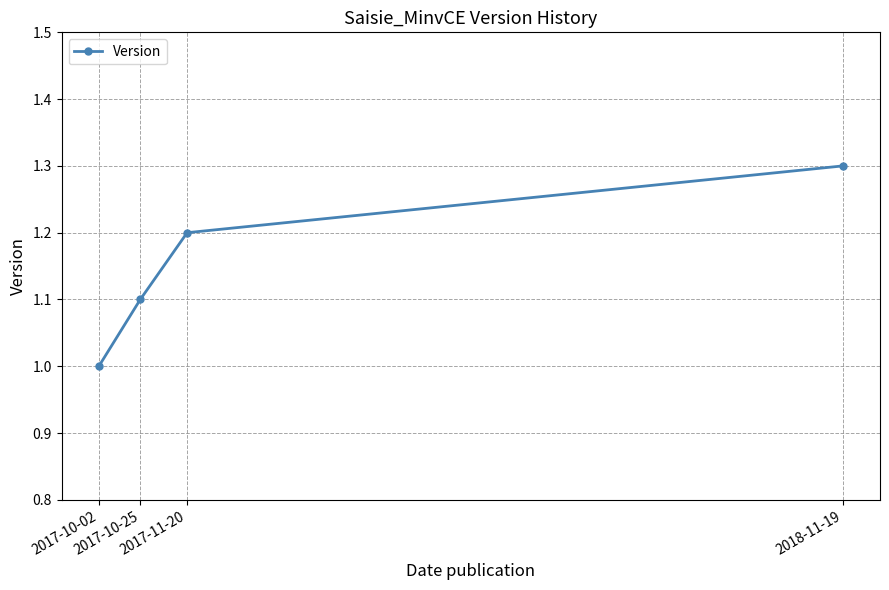

The chart shows a value of 2.0 at 2017-11-20. True or false?

False